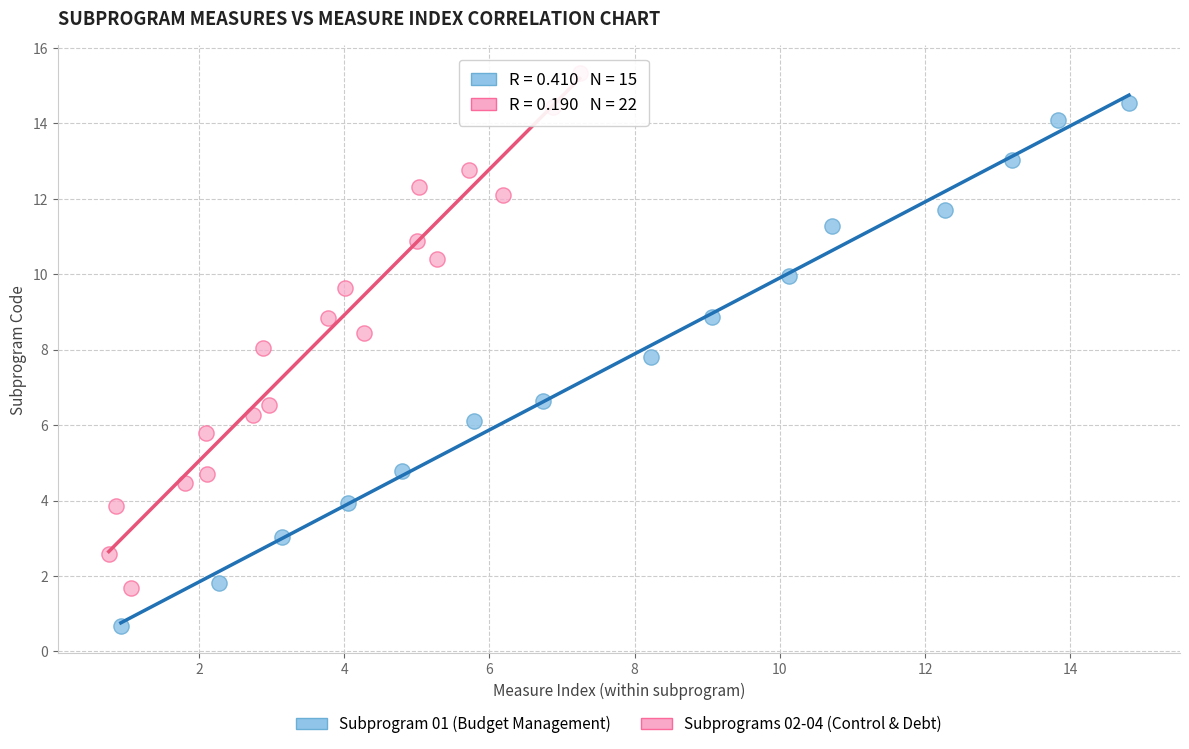

Which series contains the highest Y value?

Subprograms 02-04 (Control & Debt)